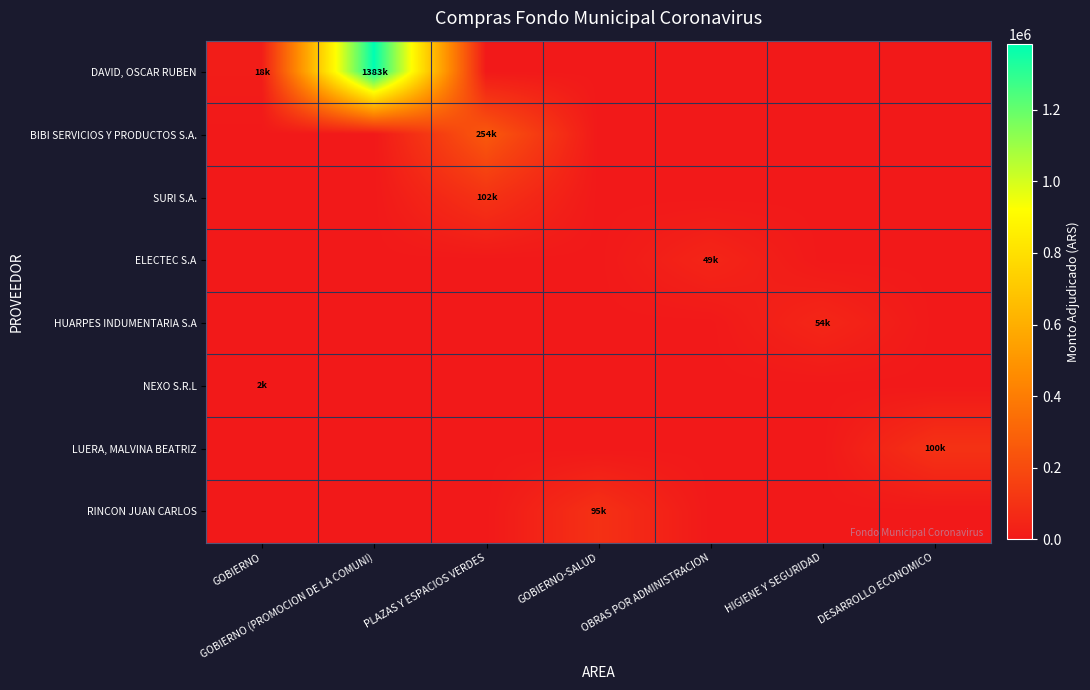

At which category is the sum across all series the highest?

GOBIERNO (PROMOCION DE LA COMUNI)